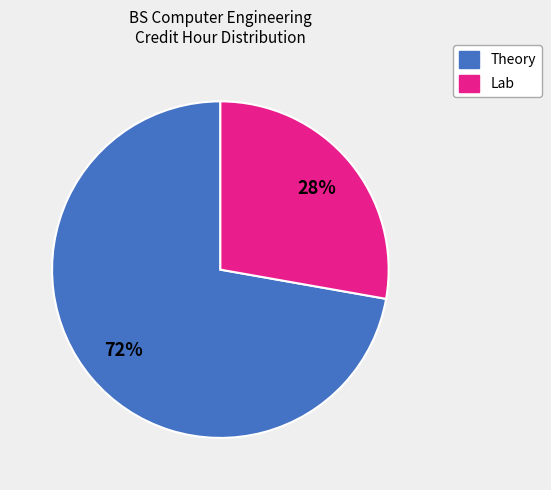

Is there any slice that represents more than half of the pie?

Yes